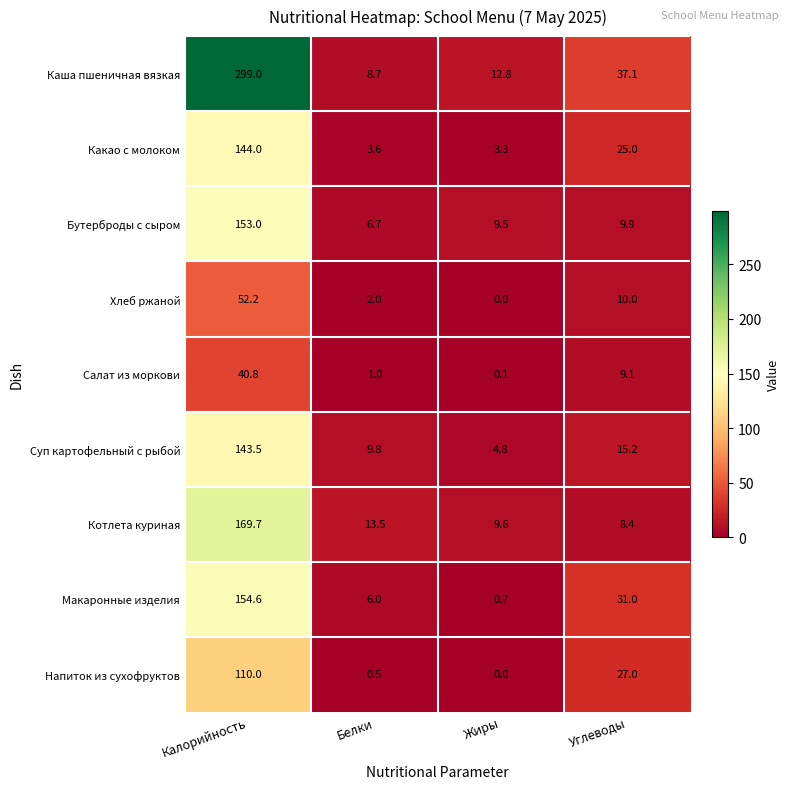

Which series has the widest spread of values?

Каша пшеничная вязкая